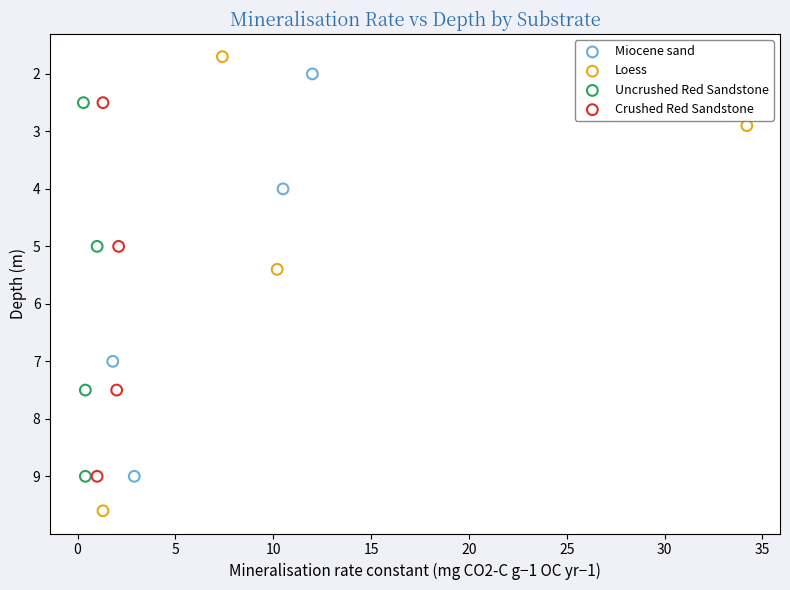

Which series has the largest Y range (max minus min)?

Loess